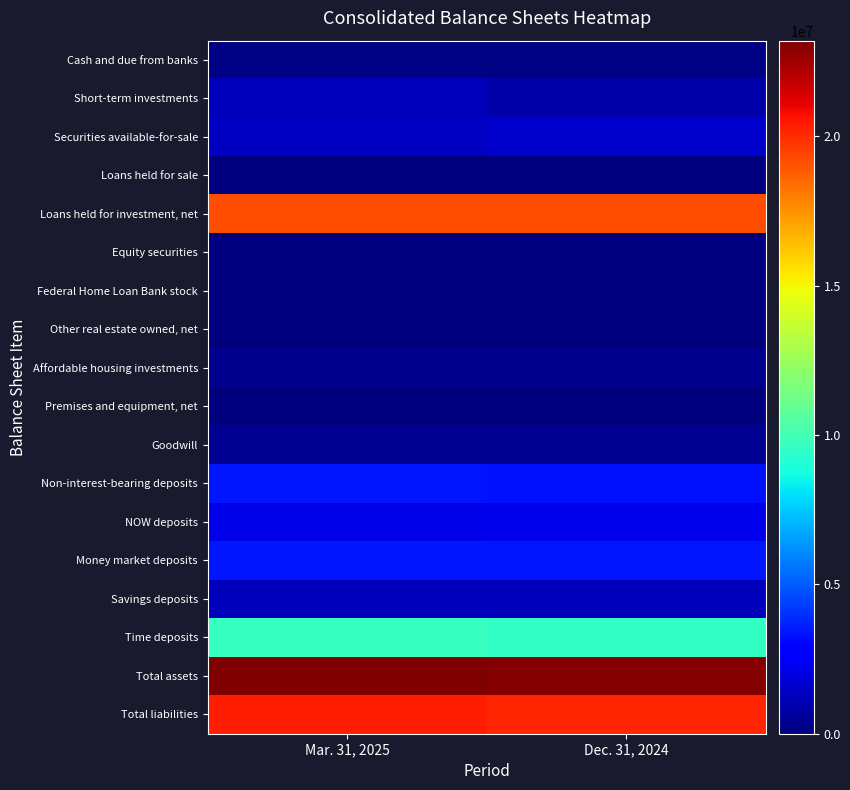

Which series has the widest spread of values?

Short-term investments